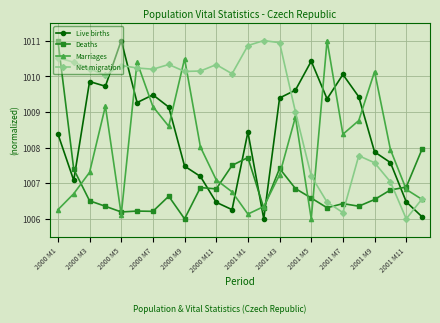

List the series in order of their overall mean, highest first.

Net migration, Live births, Marriages, Deaths